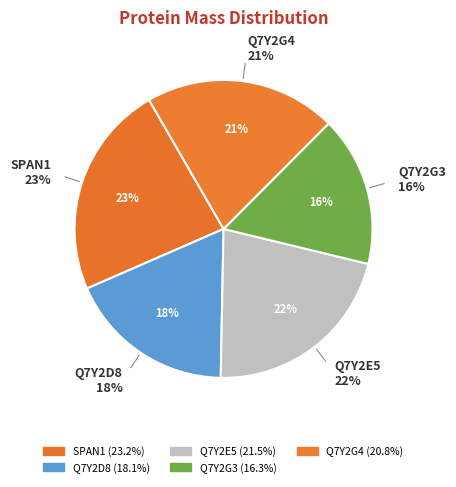

Count the number of slices in the pie.

5